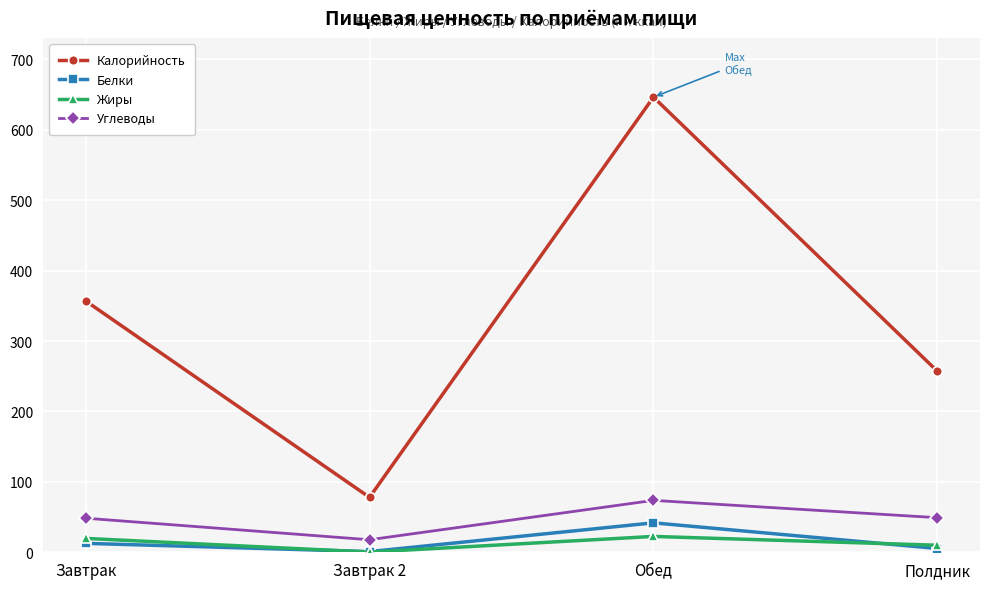

At which category does Белки reach its first local peak?

Обед